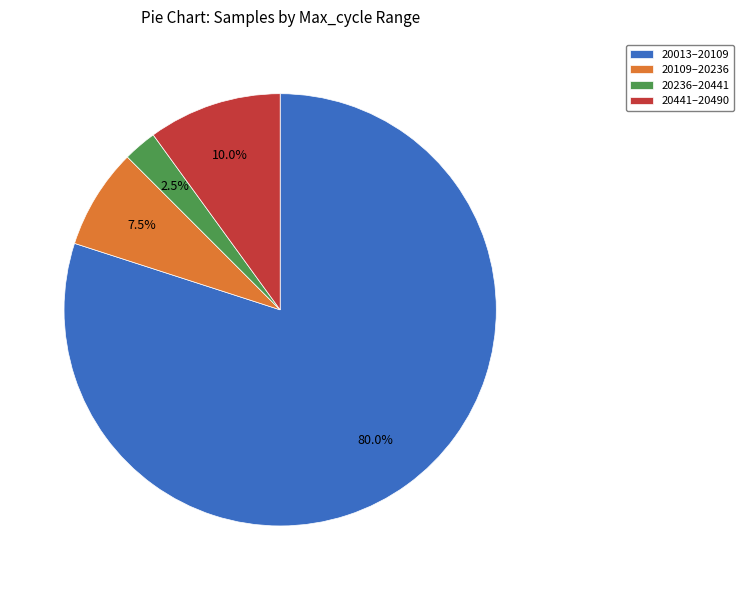

Which category has the biggest portion of the pie?

20013–20109